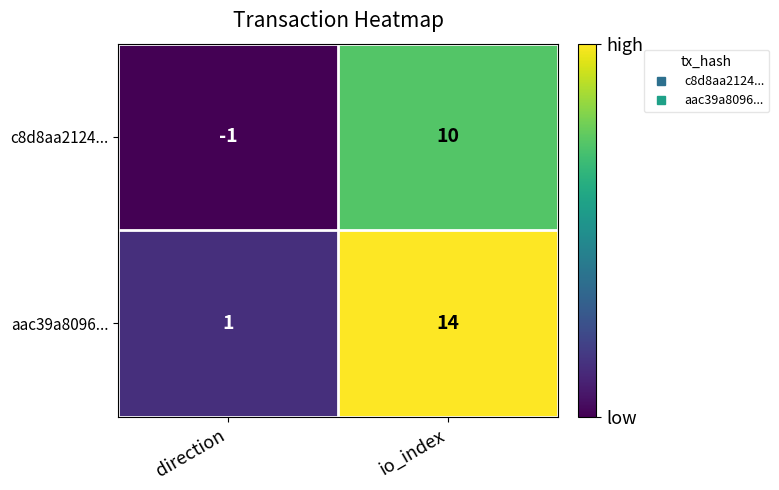

How many positive values does the c8d8aa2124... series have?

1